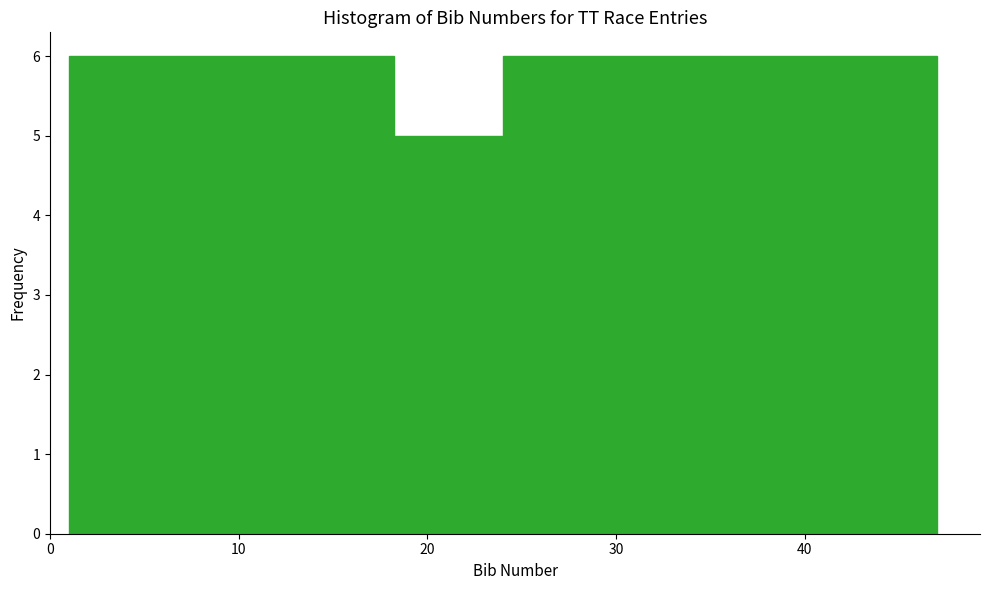

How tall is the bar that spans 41 to 47 on the x-axis? Neither the bar edges nor the heights are printed on the chart, so give them approximately, as read against the axes.

6